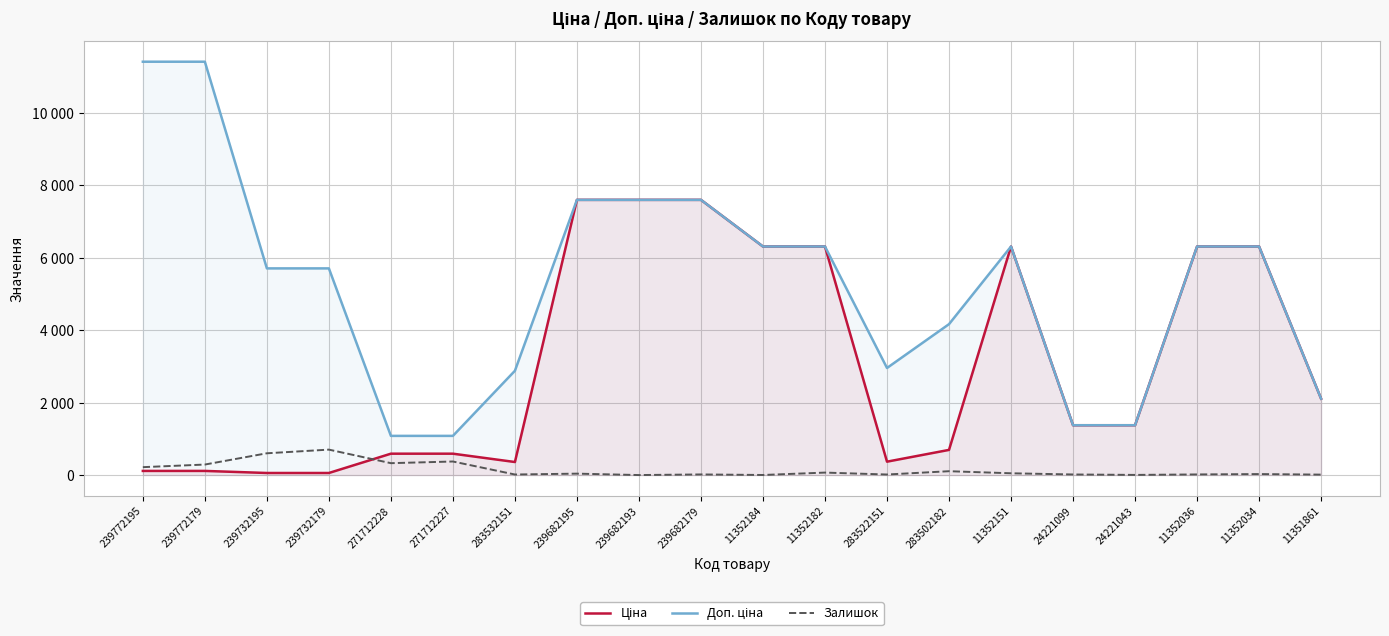

How many values in the Доп. ціна series are below 6308?

10